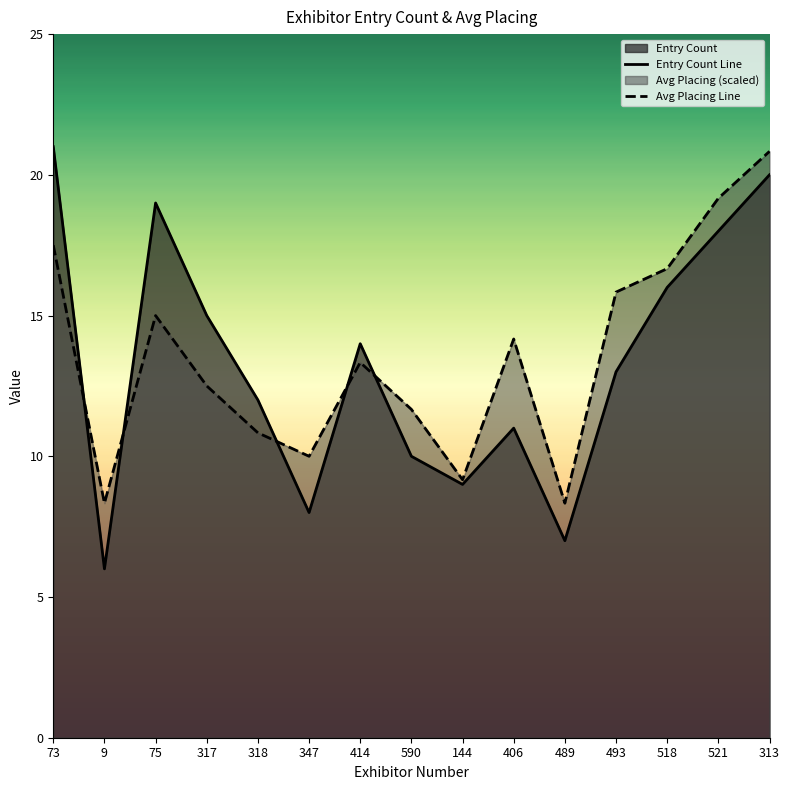

Which series has the largest total across all categories?

Avg Placing Line